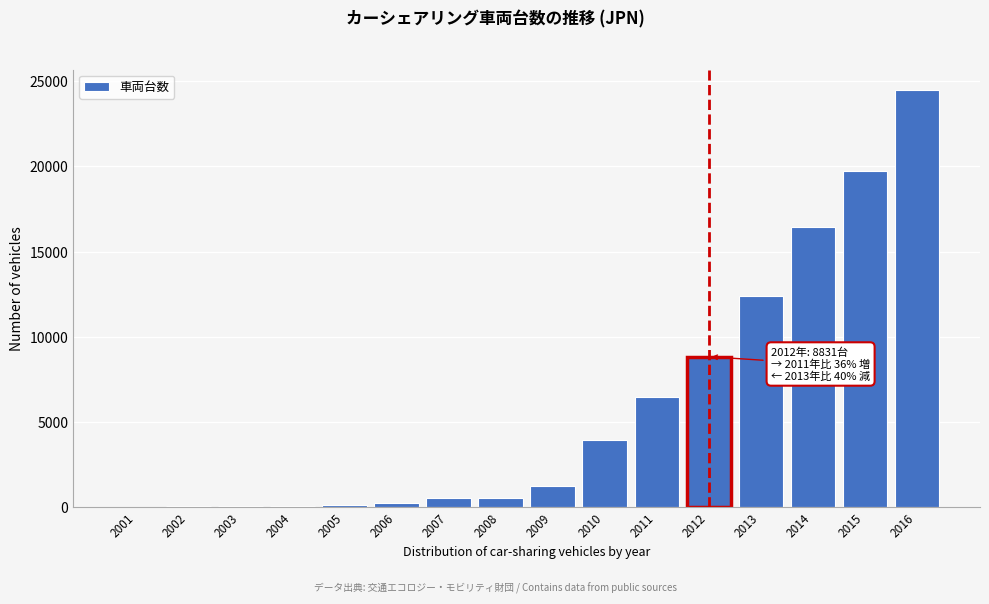

What is the sum of all values?

95099